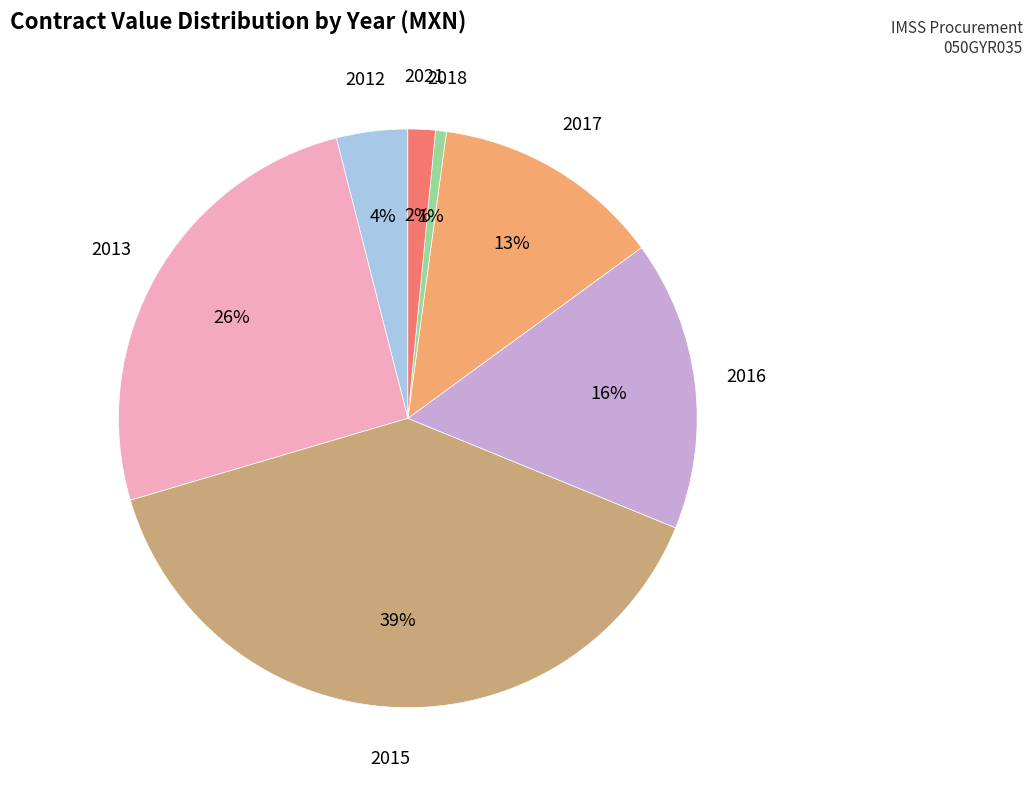

Is there a majority slice in this chart?

No